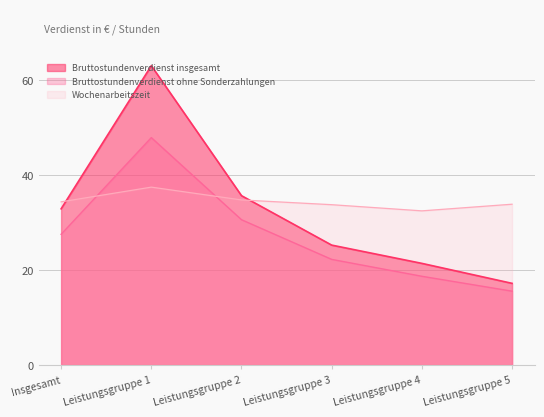

Reading left to right, transcribe all the data shown in this chart.

Bruttostundenverdienst insgesamt: 32.9	63.1	35.7	25.3	21.4	17.2
Bruttostundenverdienst ohne Sonderzahlungen: 27.6	47.9	30.6	22.3	18.7	15.6
Wochenarbeitszeit: 34.4	37.5	34.8	33.8	32.5	33.9